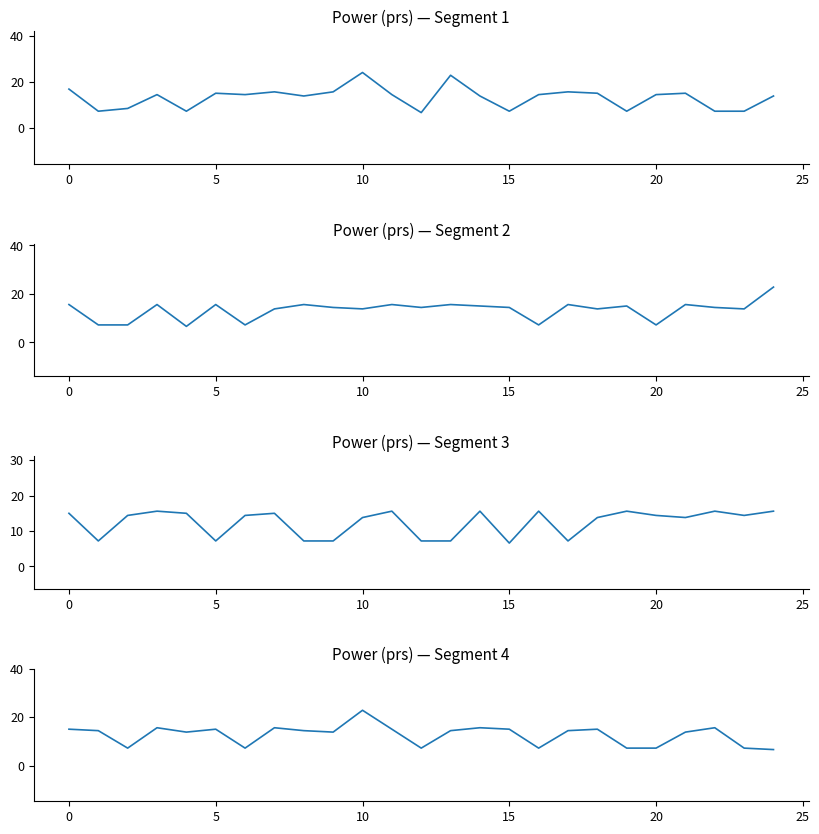

True or false: prs segment 1 has more than 0 points higher than both neighbors.

True